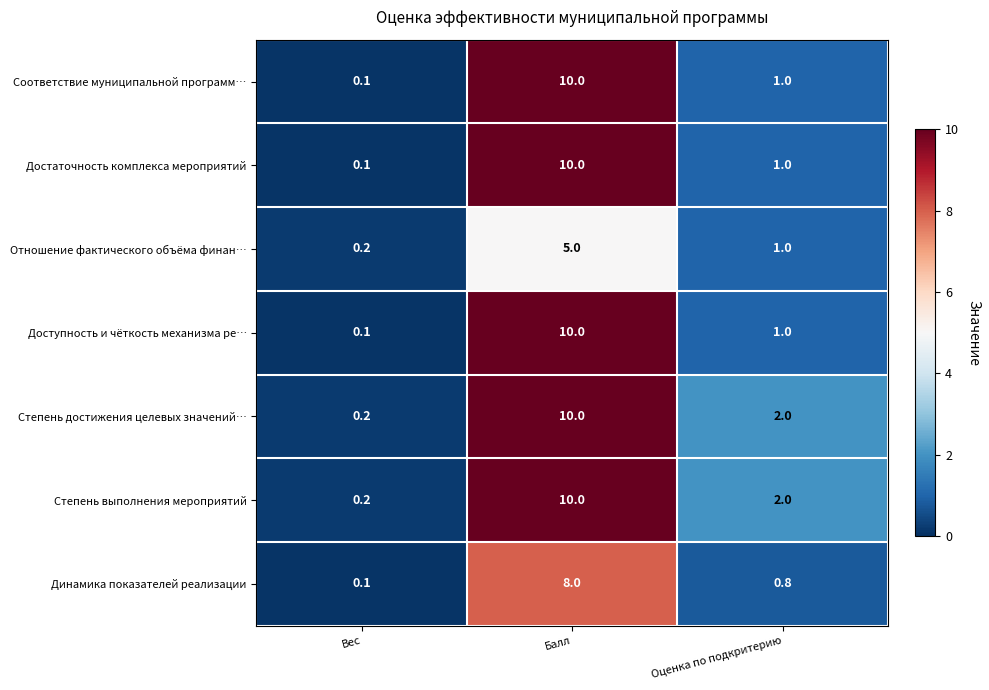

Is it true that Достаточность комплекса мероприятий equals 1.4 at Оценка по подкритерию?

False